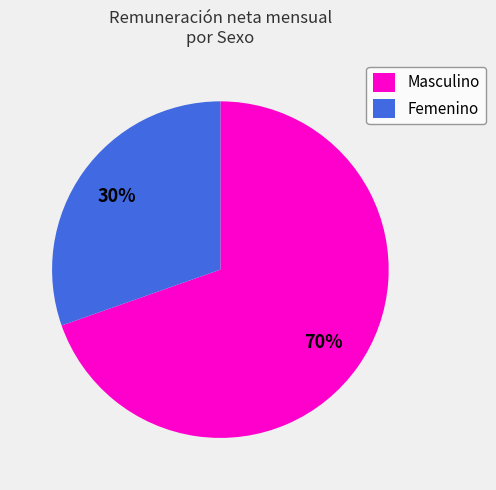

What percentage is the Masculino slice, to the nearest percent?

70%